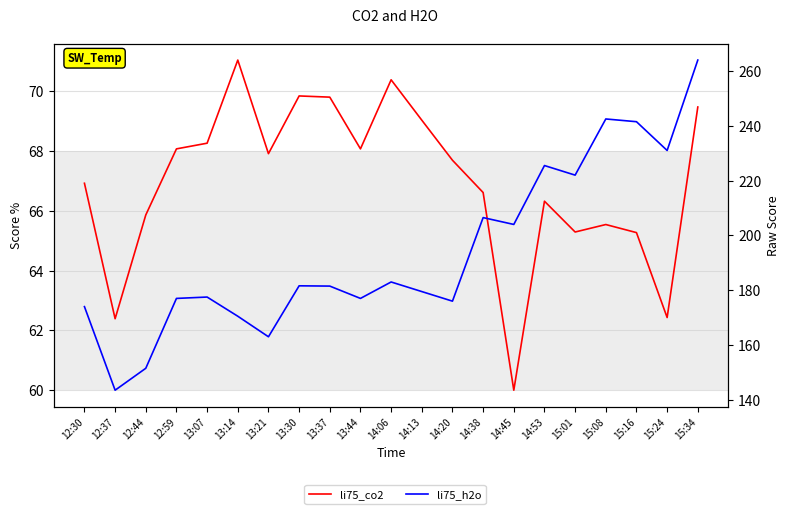

Which series has the widest spread of values?

li75_h2o